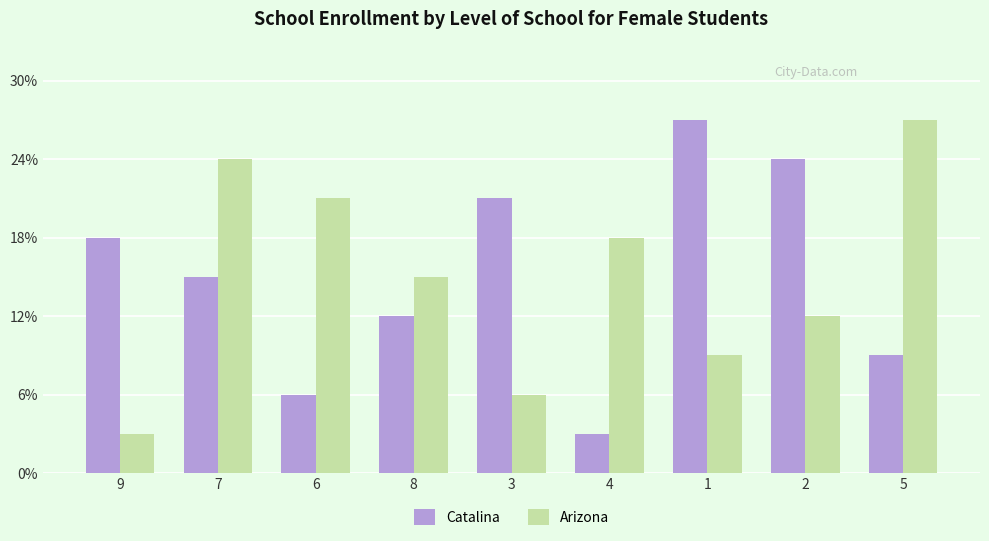

Does the chart contain any negative values?

No